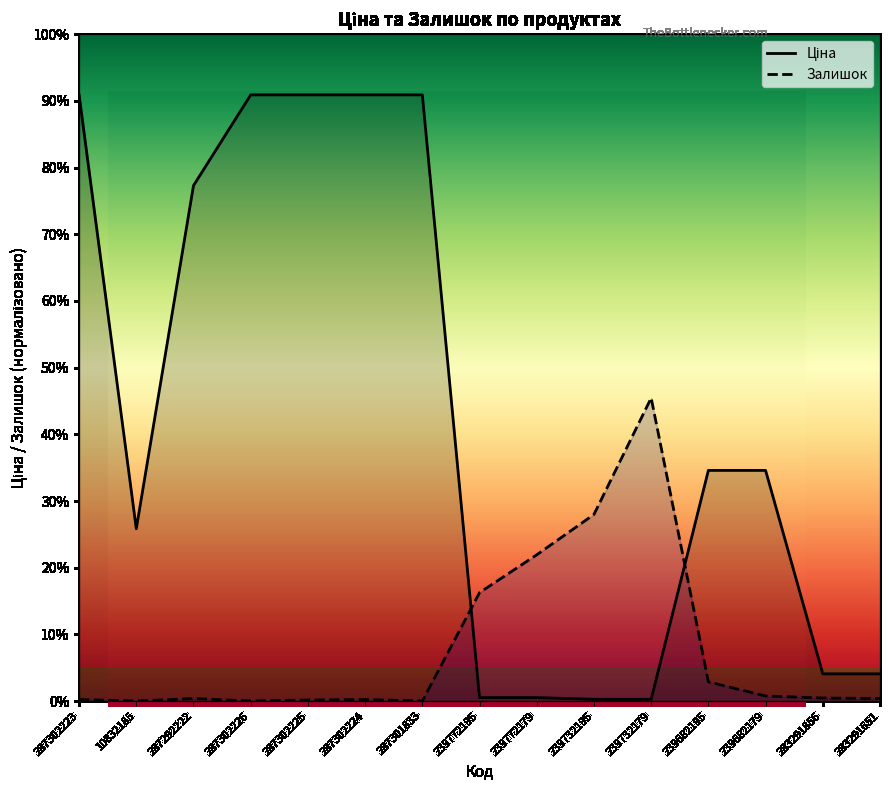

How many times do Ціна and Залишок cross each other?

2